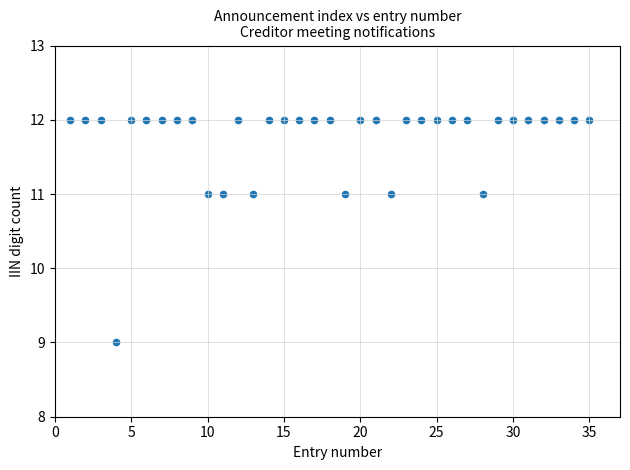

What is the range of X values (max minus min)?

34